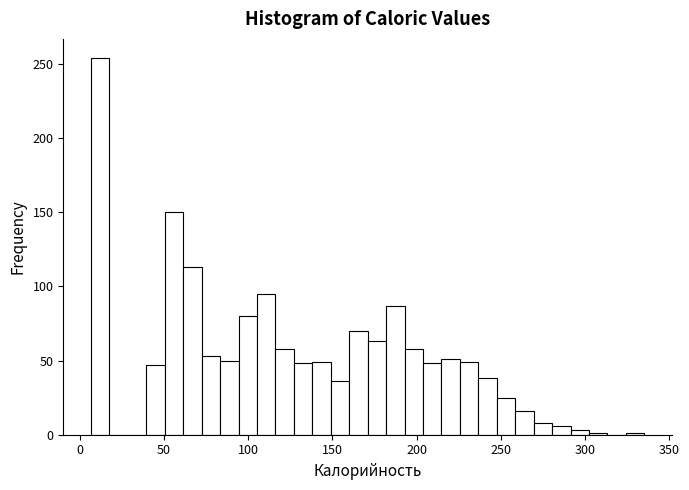

Read against the x-axis, roughly where is the centre of the tallest bar?

10